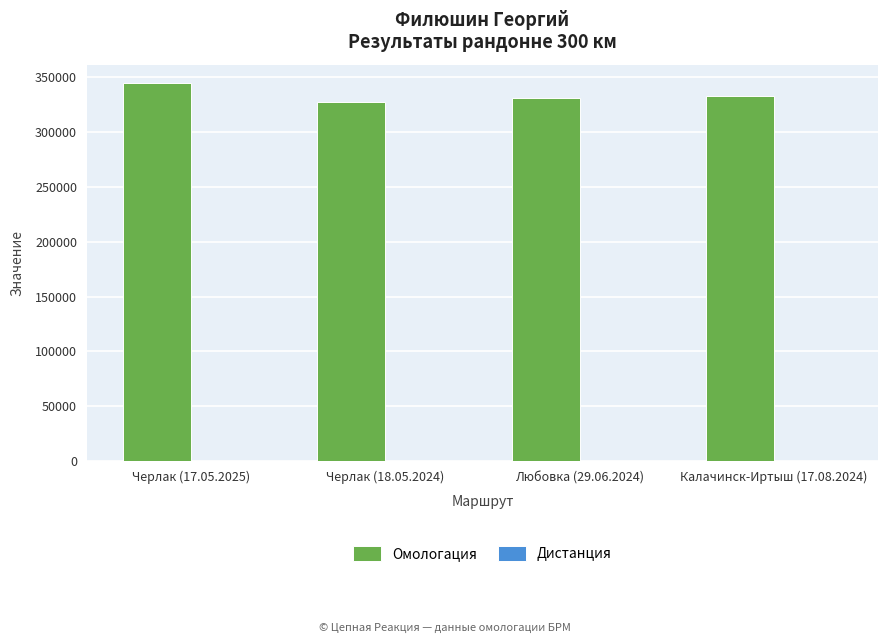

What is the sum of all Омологация values?

1334823